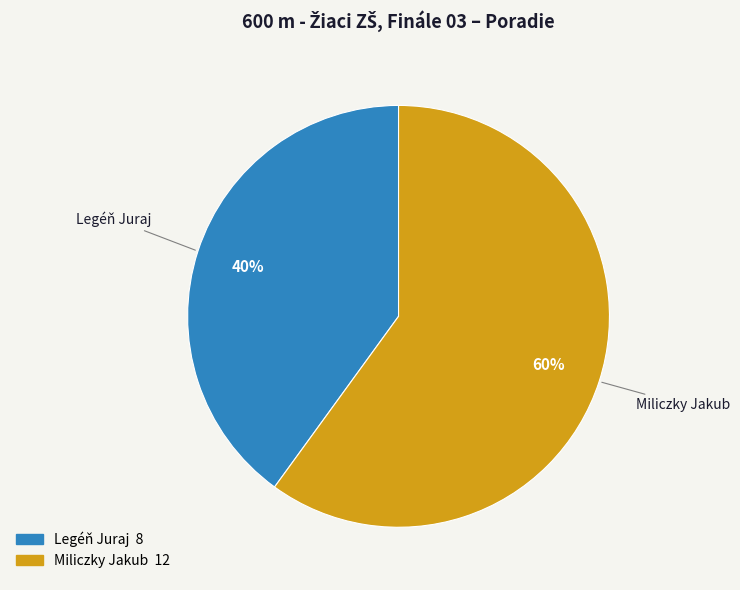

Rank the categories by value from lowest to highest.

Legéň Juraj, Miliczky Jakub